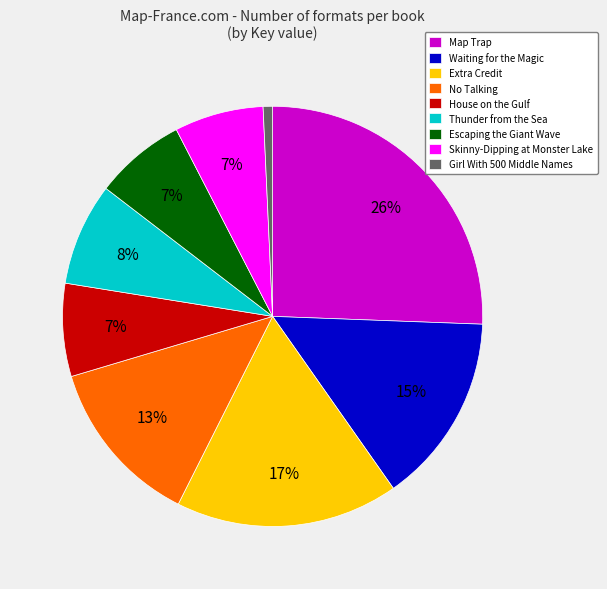

Which slice is the largest?

Map Trap